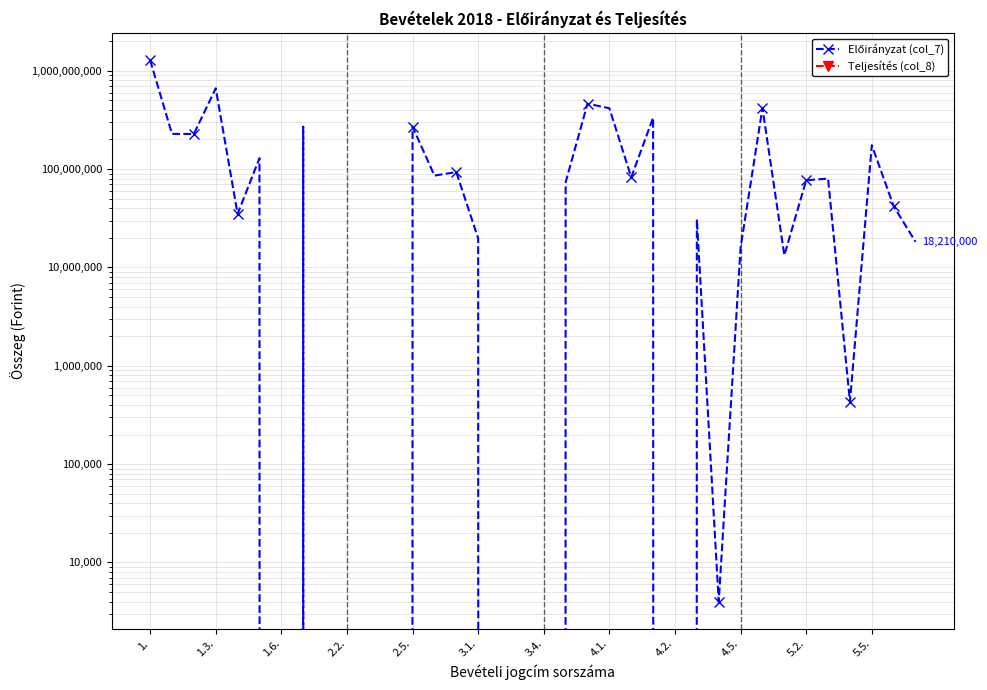

At which category is the sum across all series the highest?

1.